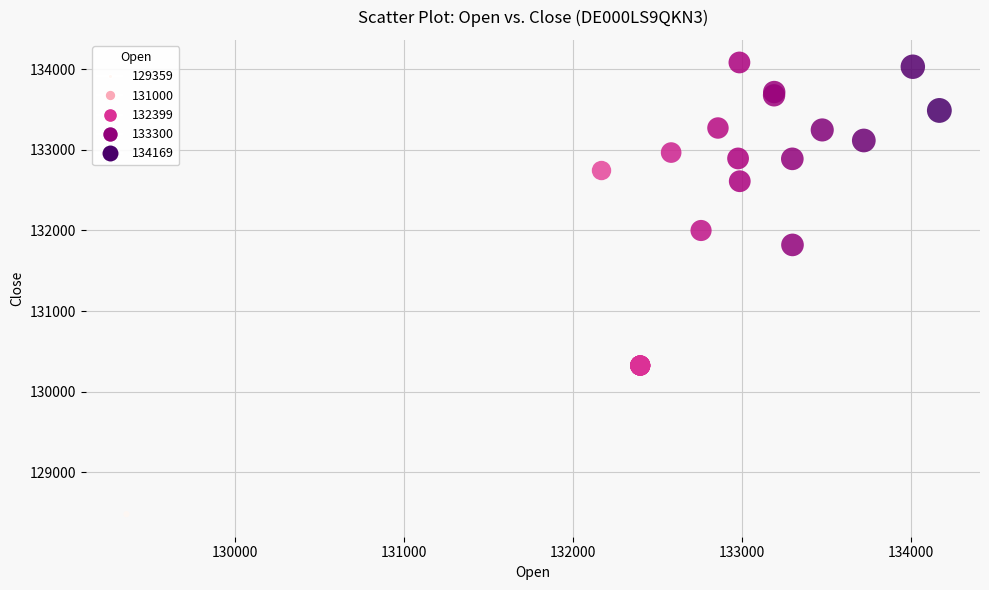

What Y value in the scatter plot is closest to 131282?

131821